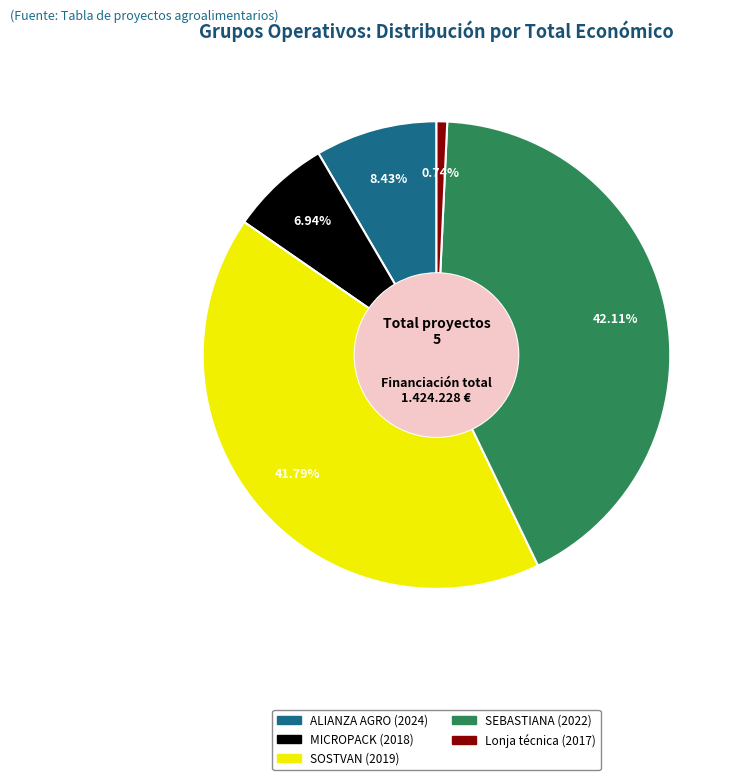

What is the ratio of the value at ALIANZA AGRO (2024) to the value at MICROPACK (2018)?

1.2